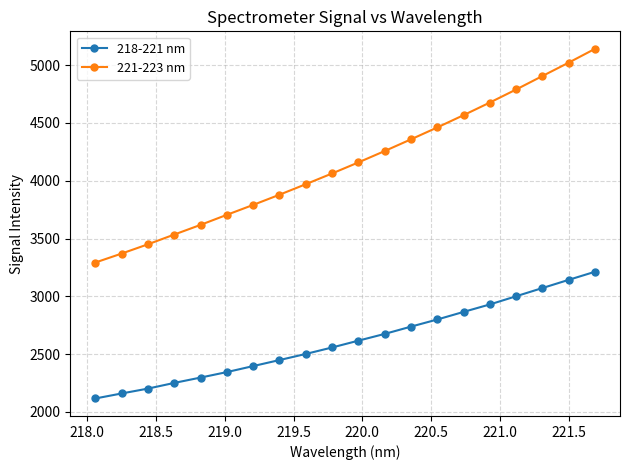

True or false: 218-221 nm and 221-223 nm intersect in this chart.

False